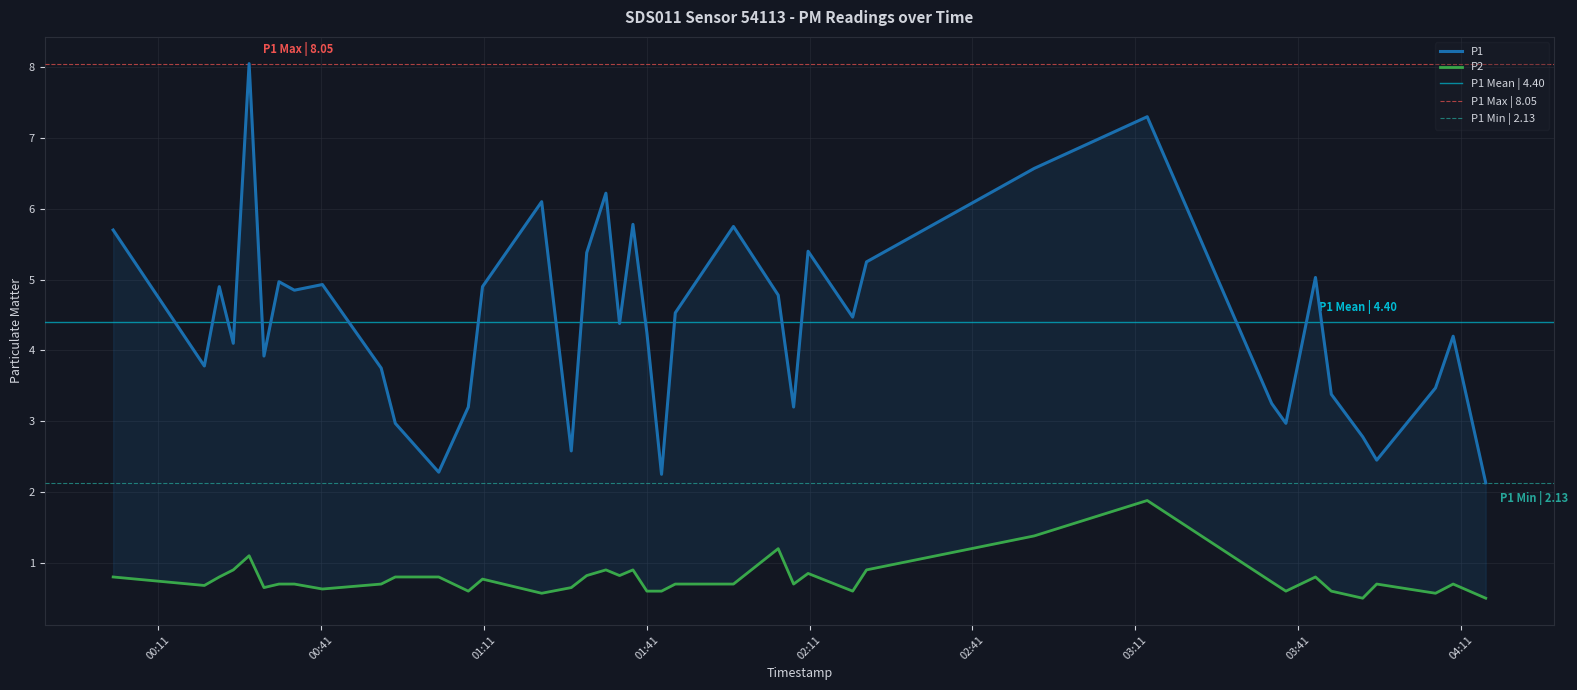

Where is the first local minimum for P1?

2022-10-03T00:19:30